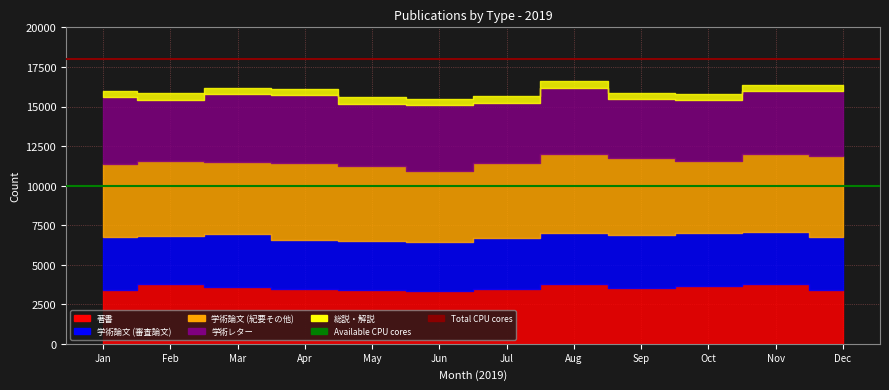

Which label corresponds to the smallest value in the chart?

Jan